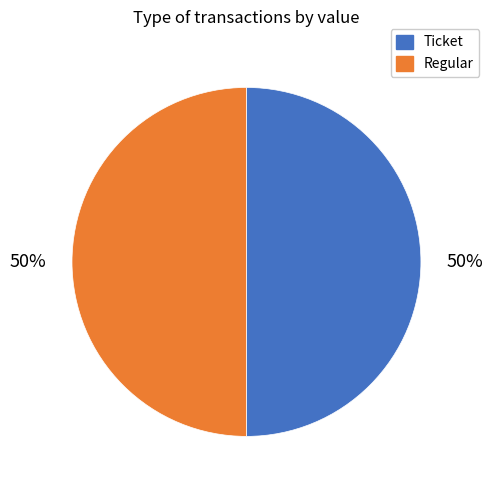

To the nearest percent, what portion does Ticket represent?

50%